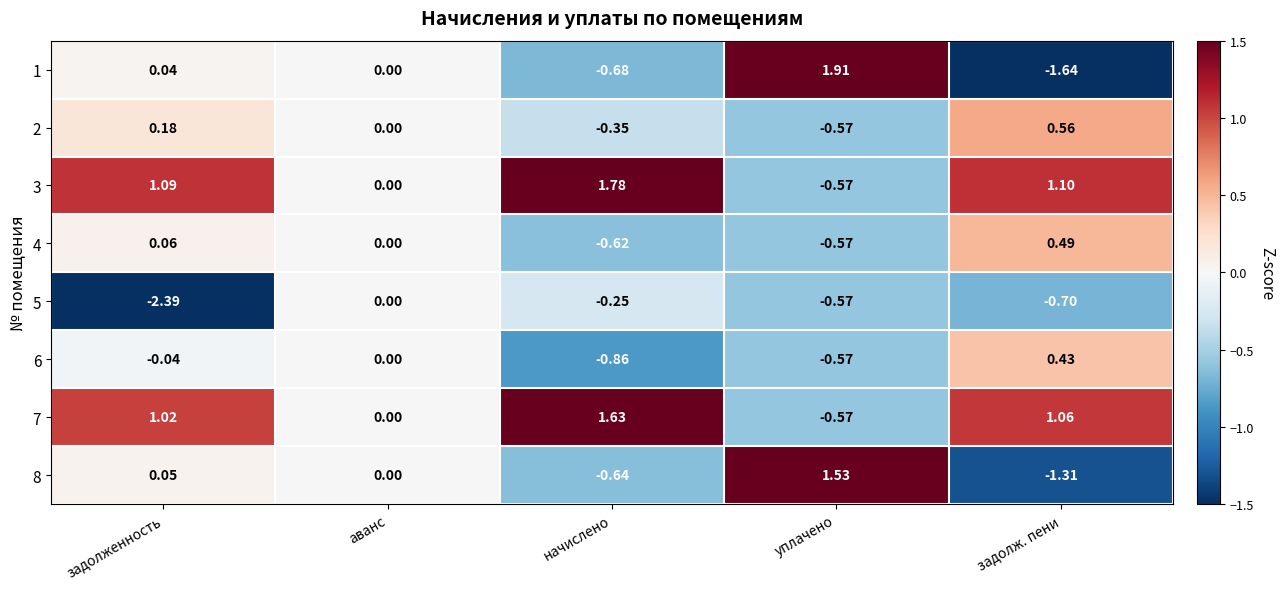

At which category does the chart reach its peak across all series?

уплачено